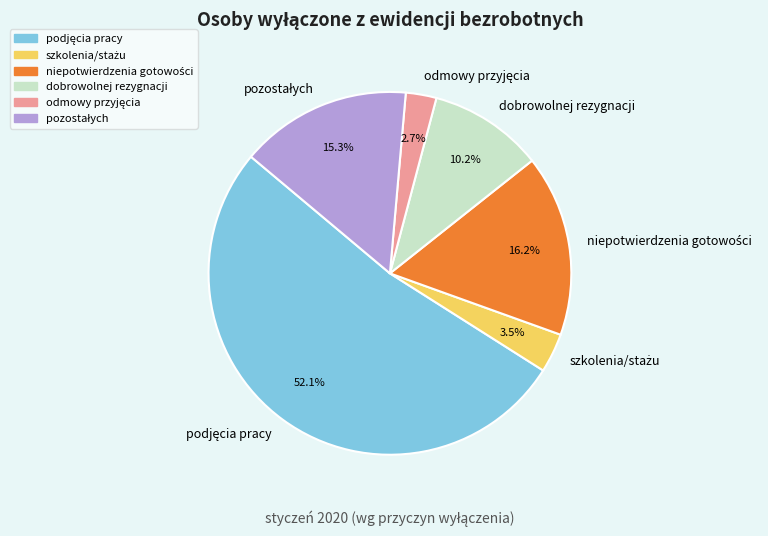

Is there a majority slice in this chart?

Yes